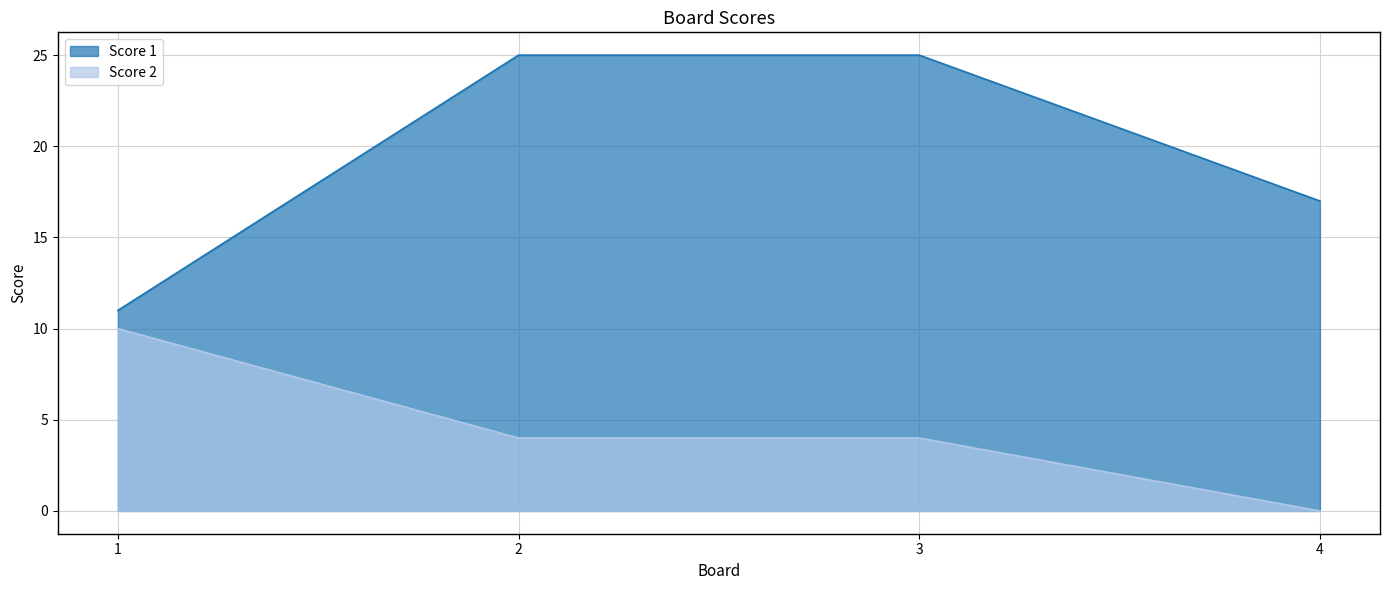

What is the sum of the Score 1 values at 4 and 2?

42